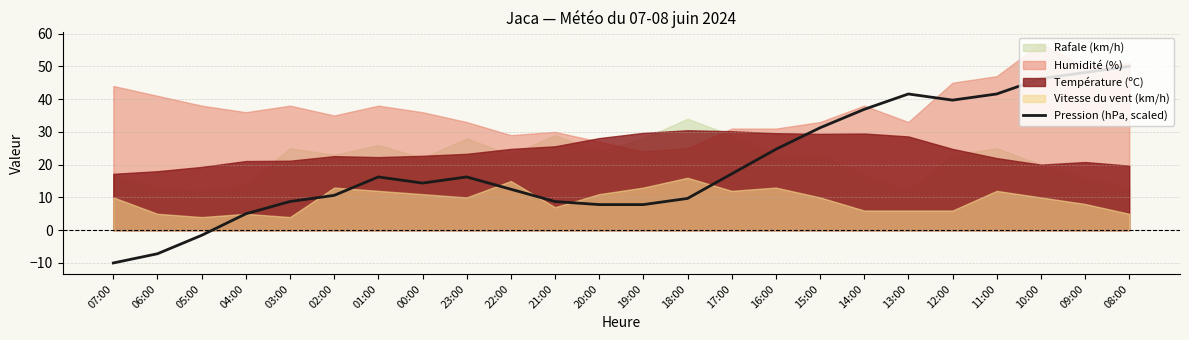

The value at 01:00 is 16.3. True or false?

True